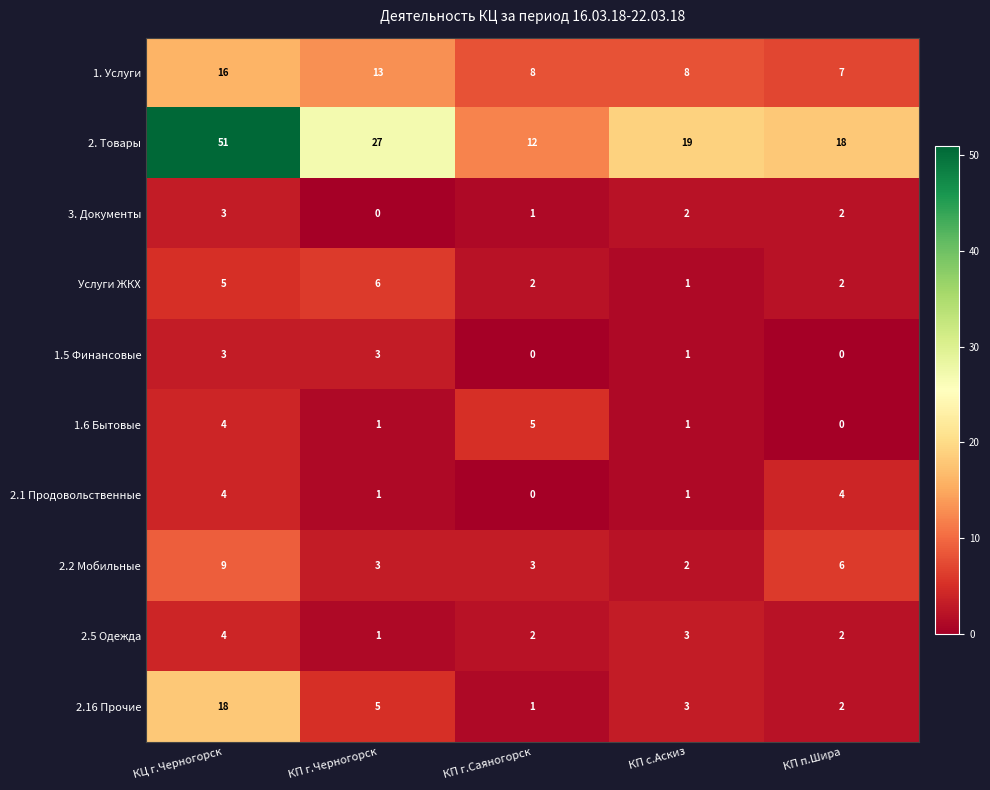

List the labels in order of 2.16 Прочие value, smallest first.

КП г.Саяногорск, КП п.Шира, КП с.Аскиз, КП г.Черногорск, КЦ г.Черногорск